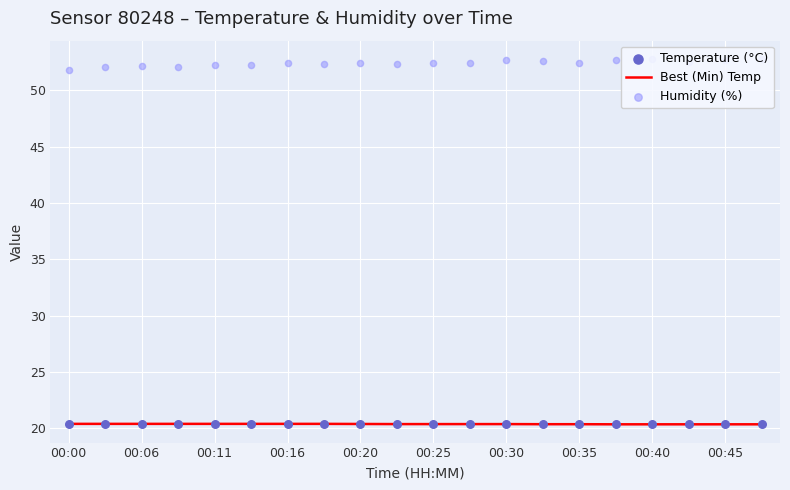

Which series has the widest spread of Y values?

Humidity (%)